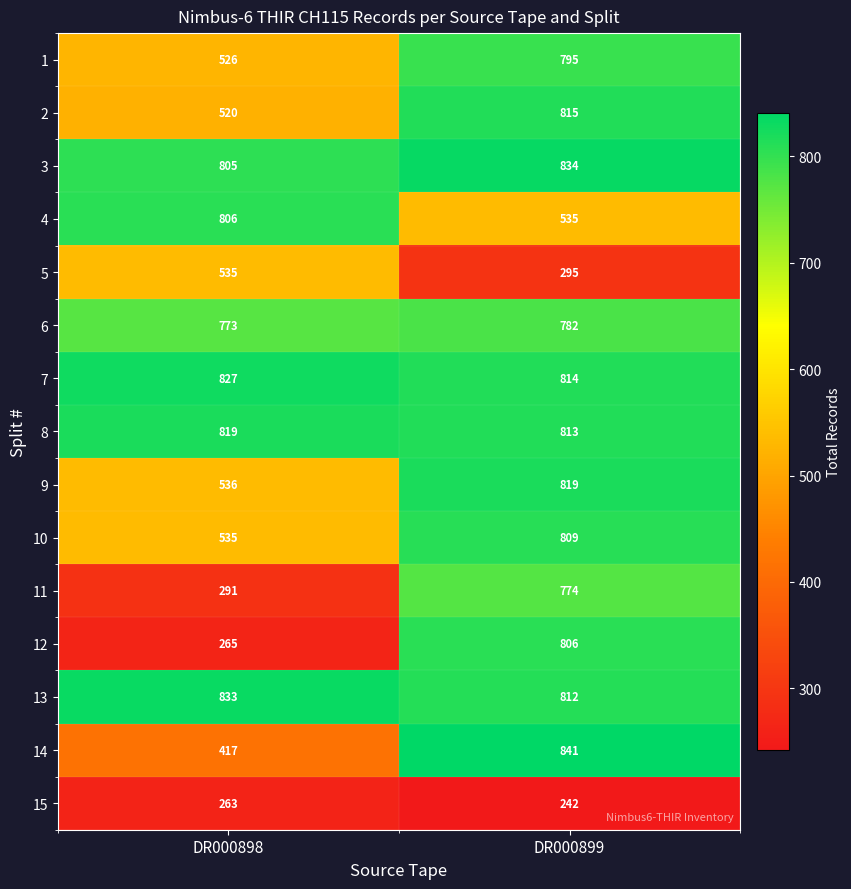

Count the number of data series in this chart.

15